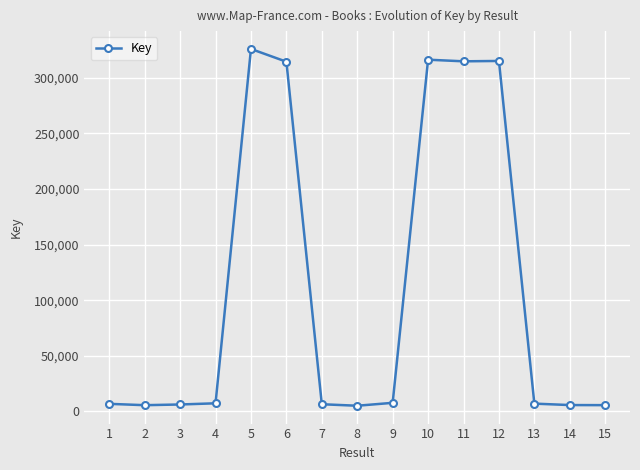

What is the sum of the values at 8 and 11?

319965